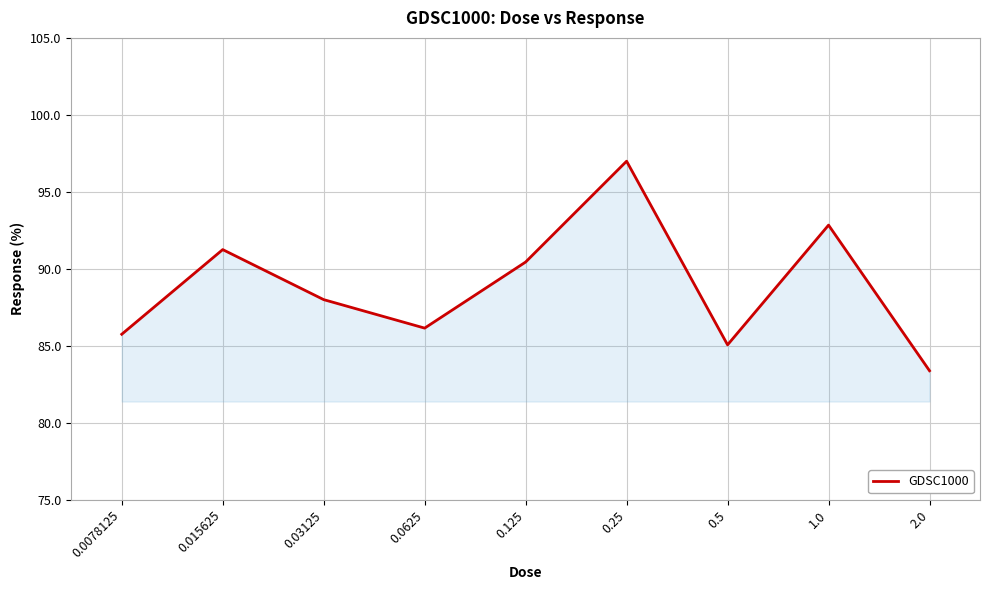

List the labels in order of value, smallest first.

2.0, 0.5, 0.0078125, 0.0625, 0.03125, 0.125, 0.015625, 1.0, 0.25